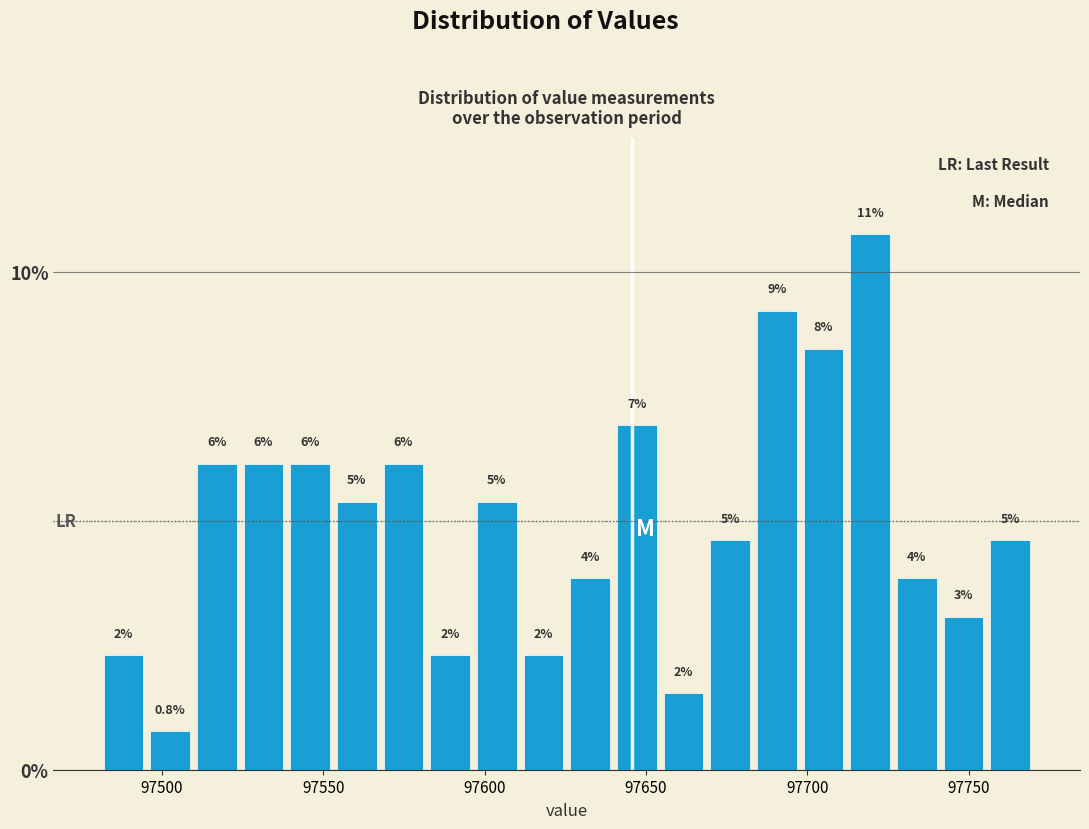

Around what value on the x-axis is the tallest bar? Give the approximate position of its centre, as read against the axis.

97720